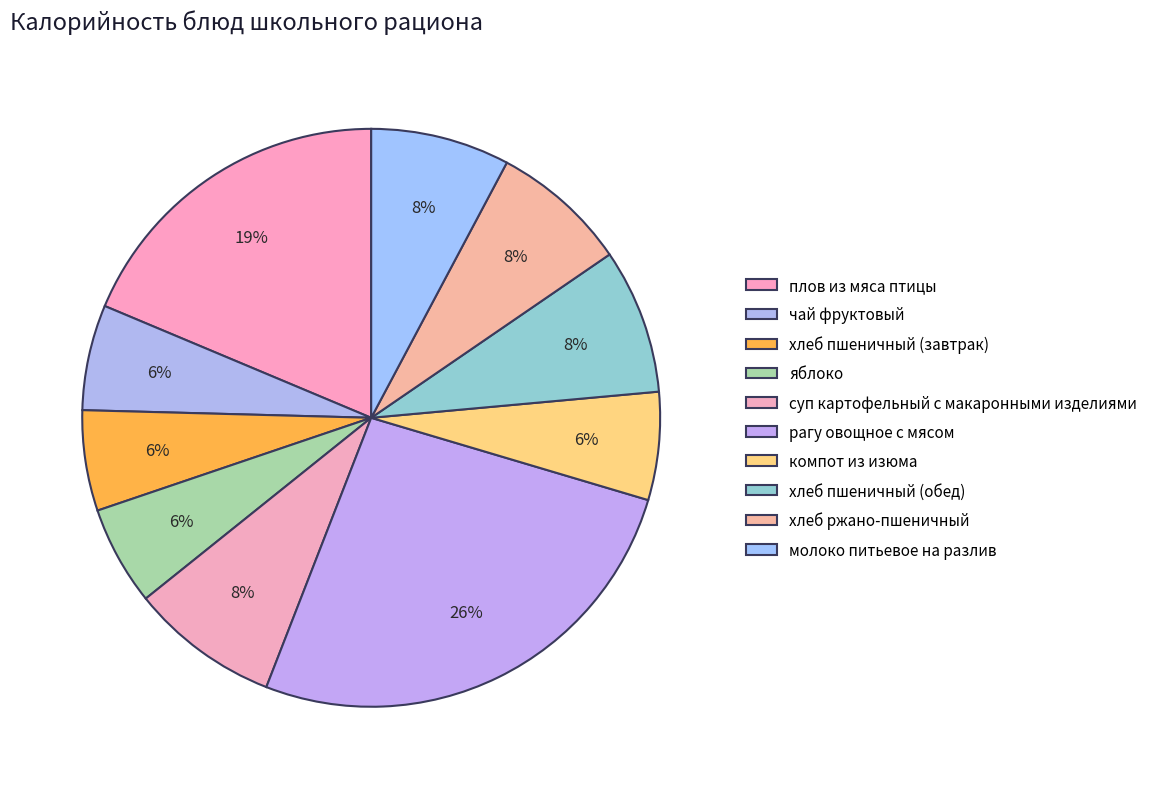

What is the change in value from плов из мяса птицы to хлеб ржано-пшеничный?

-158.7